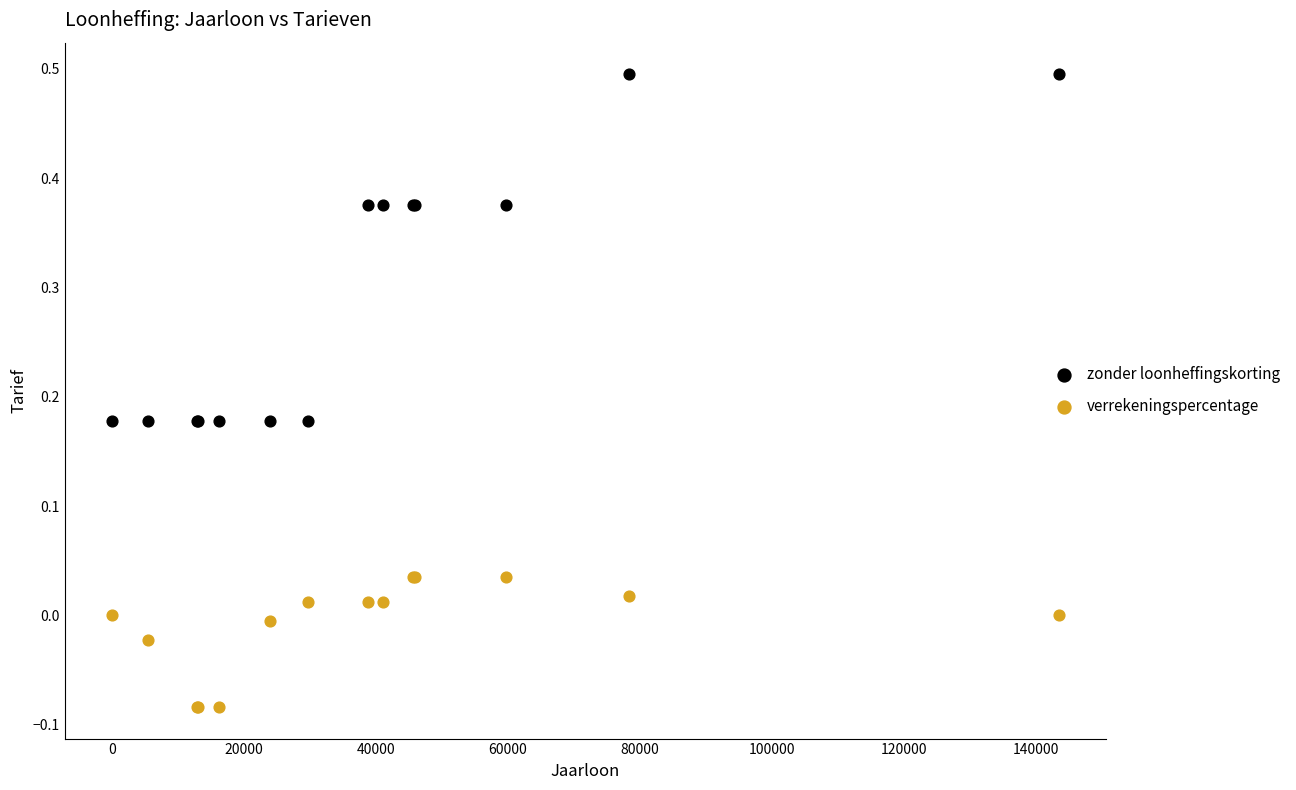

What is the X range (max minus min) for the scatter plot?

143555.0